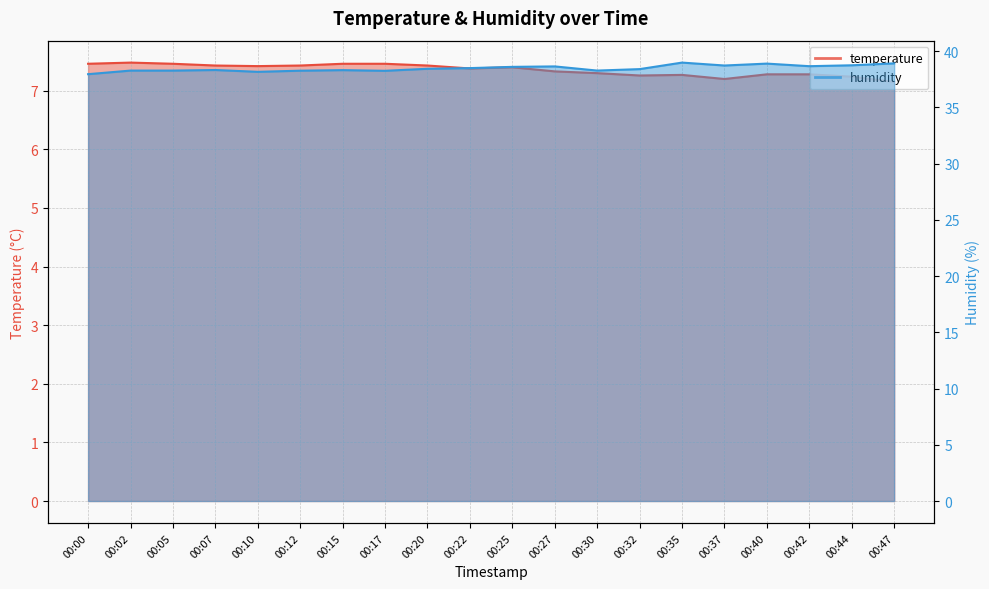

Rank the series at 00:30 from lowest to highest value.

temperature, humidity